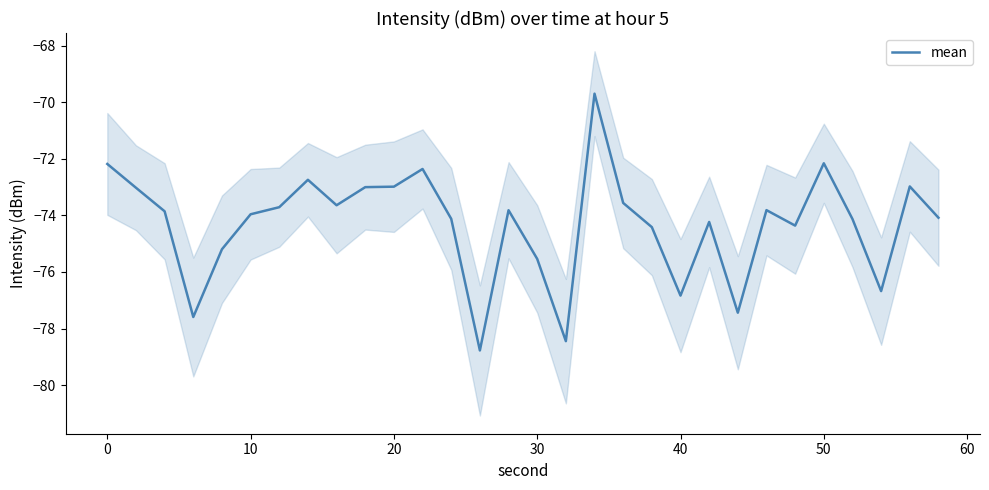

True or false: mean has a value of -75.5 at 30.

True